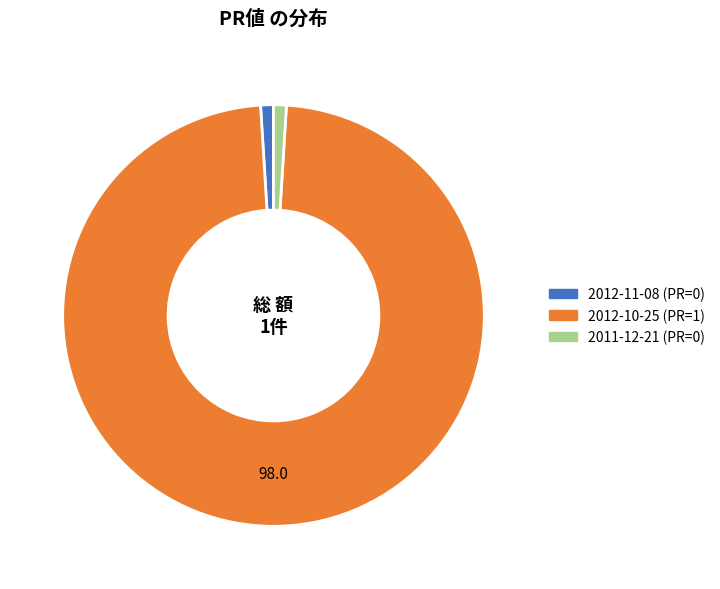

True or false: 2012-11-08 accounts for 8% of the total.

False